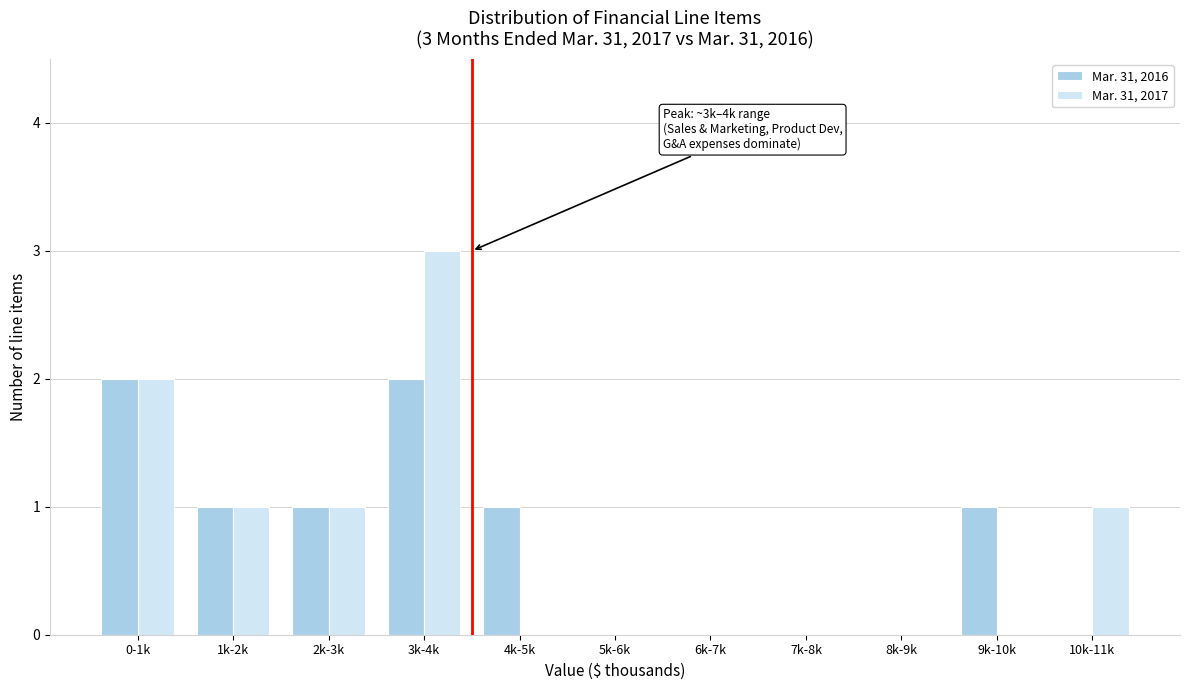

Reading left to right, what are all the values shown in this chart?

Mar. 31, 2016: 0-1k=2	1k-2k=1	2k-3k=1	3k-4k=2	4k-5k=1	5k-6k=0	6k-7k=0	7k-8k=0	8k-9k=0	9k-10k=1	10k-11k=0
Mar. 31, 2017: 0-1k=2	1k-2k=1	2k-3k=1	3k-4k=3	4k-5k=0	5k-6k=0	6k-7k=0	7k-8k=0	8k-9k=0	9k-10k=0	10k-11k=1